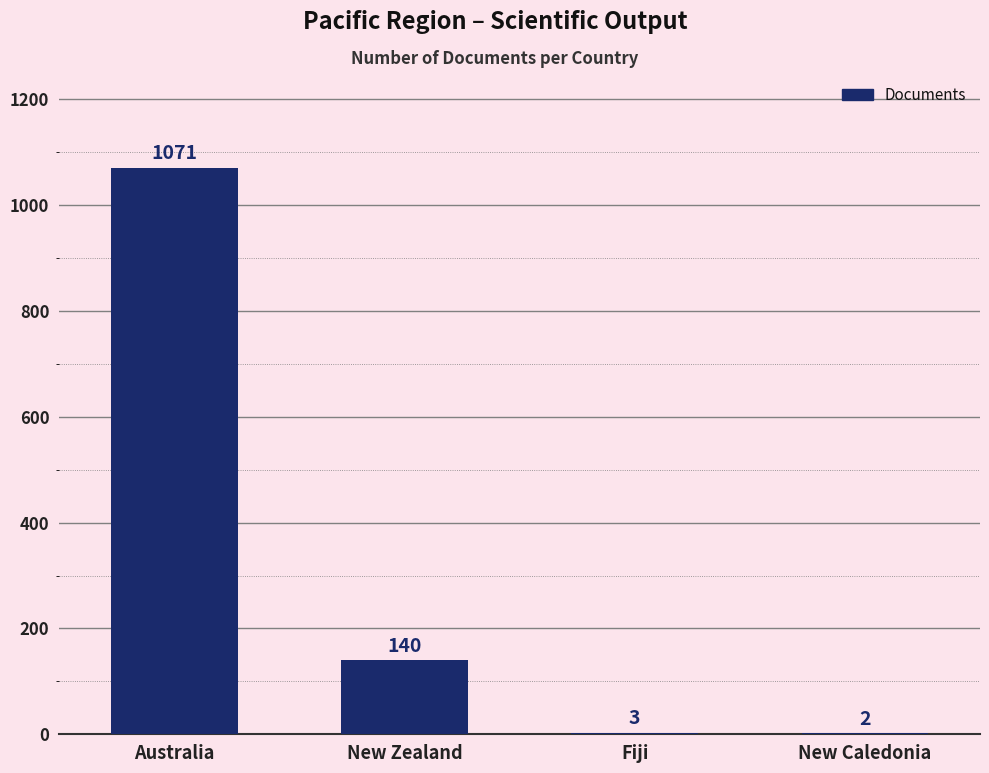

What is the sum of the values at New Caledonia and Fiji?

5